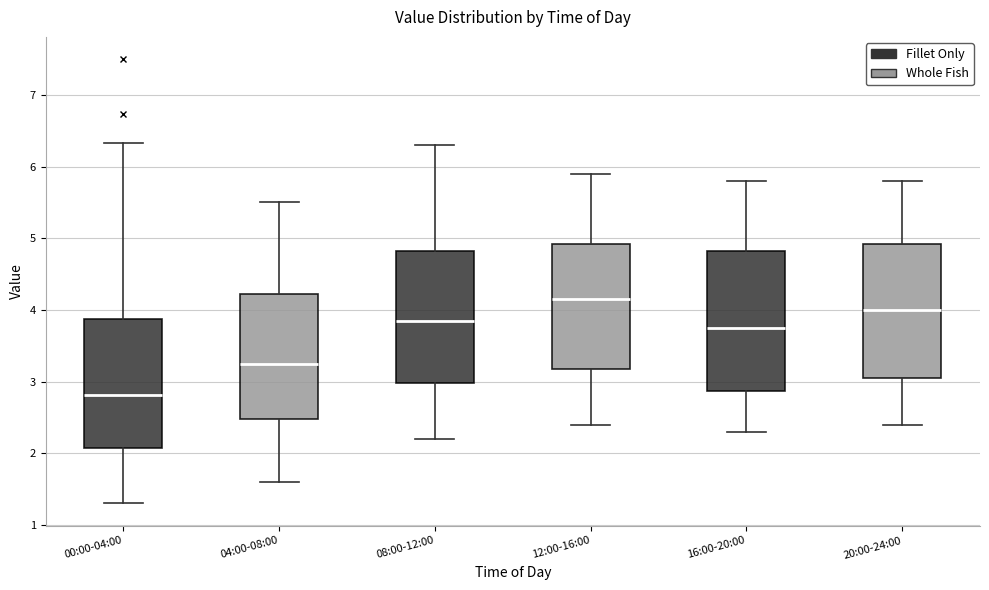

Reading left to right, transcribe this box plot: for each box, give where its median line is, the range the box spans, and where its two whiskers end, as read against the y-axis. The values are not printed on the chart, so give them approximately, as read against the axis.

00:00-04:00: median 2.8, box 2.1 to 3.9, whiskers 1.3 to 6.3
04:00-08:00: median 3.3, box 2.5 to 4.2, whiskers 1.6 to 5.5
08:00-12:00: median 3.9, box 3.0 to 4.8, whiskers 2.2 to 6.3
12:00-16:00: median 4.2, box 3.2 to 4.9, whiskers 2.4 to 5.9
16:00-20:00: median 3.8, box 2.9 to 4.8, whiskers 2.3 to 5.8
20:00-24:00: median 4.0, box 3.1 to 4.9, whiskers 2.4 to 5.8